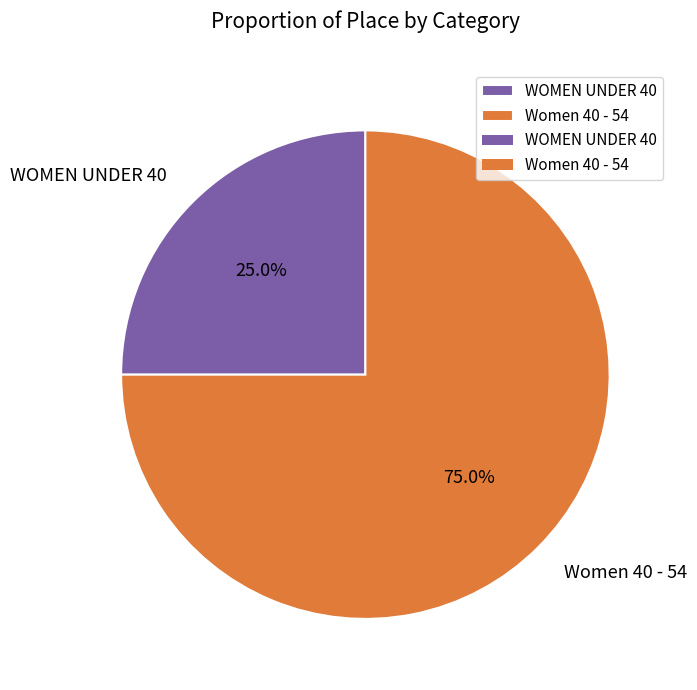

To the nearest percent, what portion does Women 40 - 54 represent?

75%